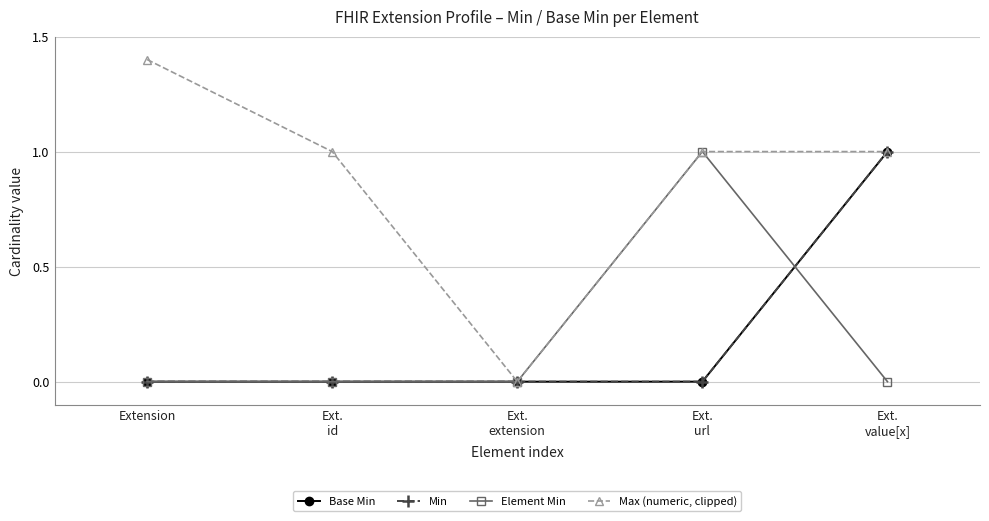

Between Ext.
url and Ext.
value[x], which is larger?

Ext.
value[x]